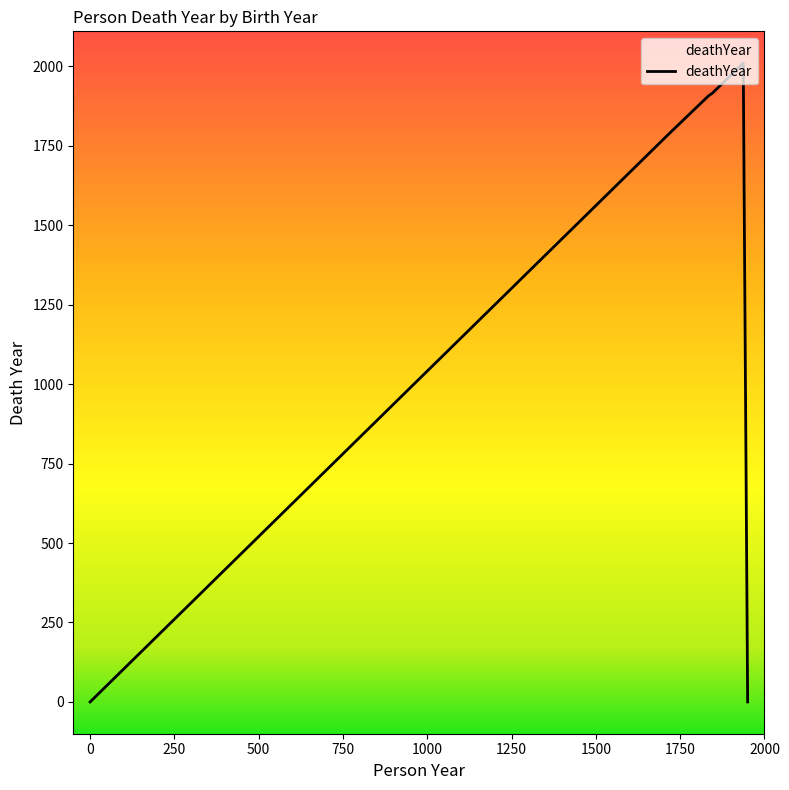

Rank the categories by value from lowest to highest.

1950, 0, 1721, 1834, 1846, 1937